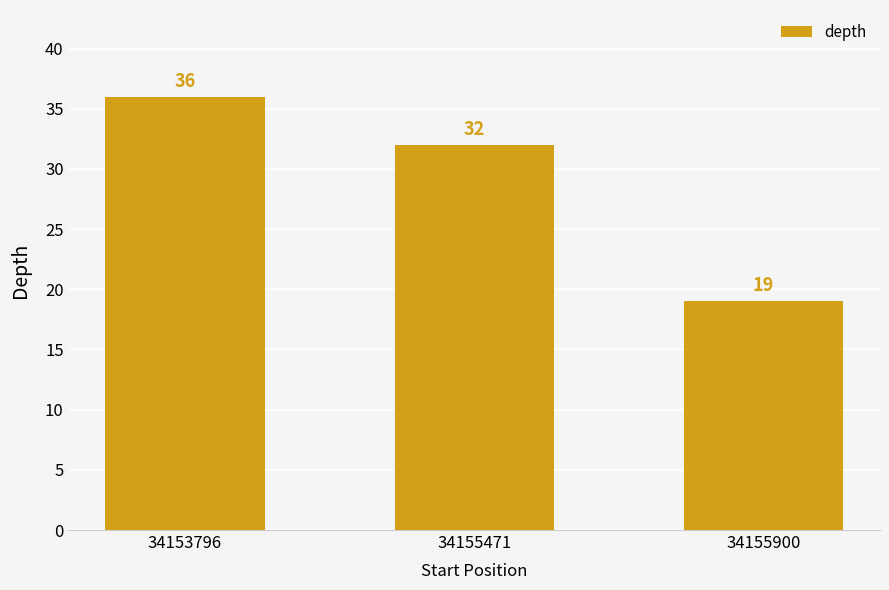

What is the difference between the values at 34155900 and 34153796?

17